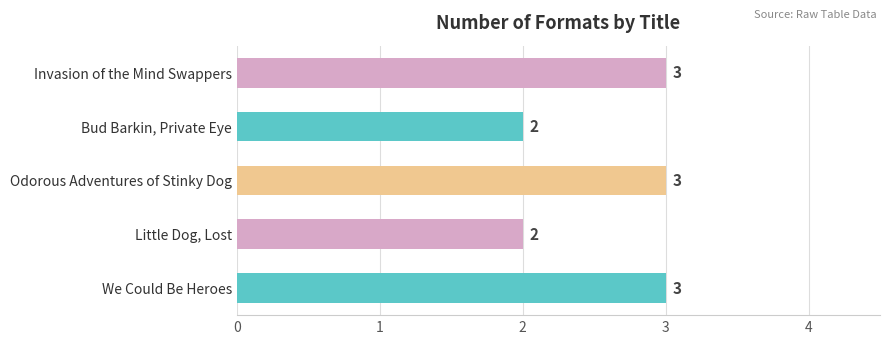

Is it true that the value at Odorous Adventures of Stinky Dog is 3?

True